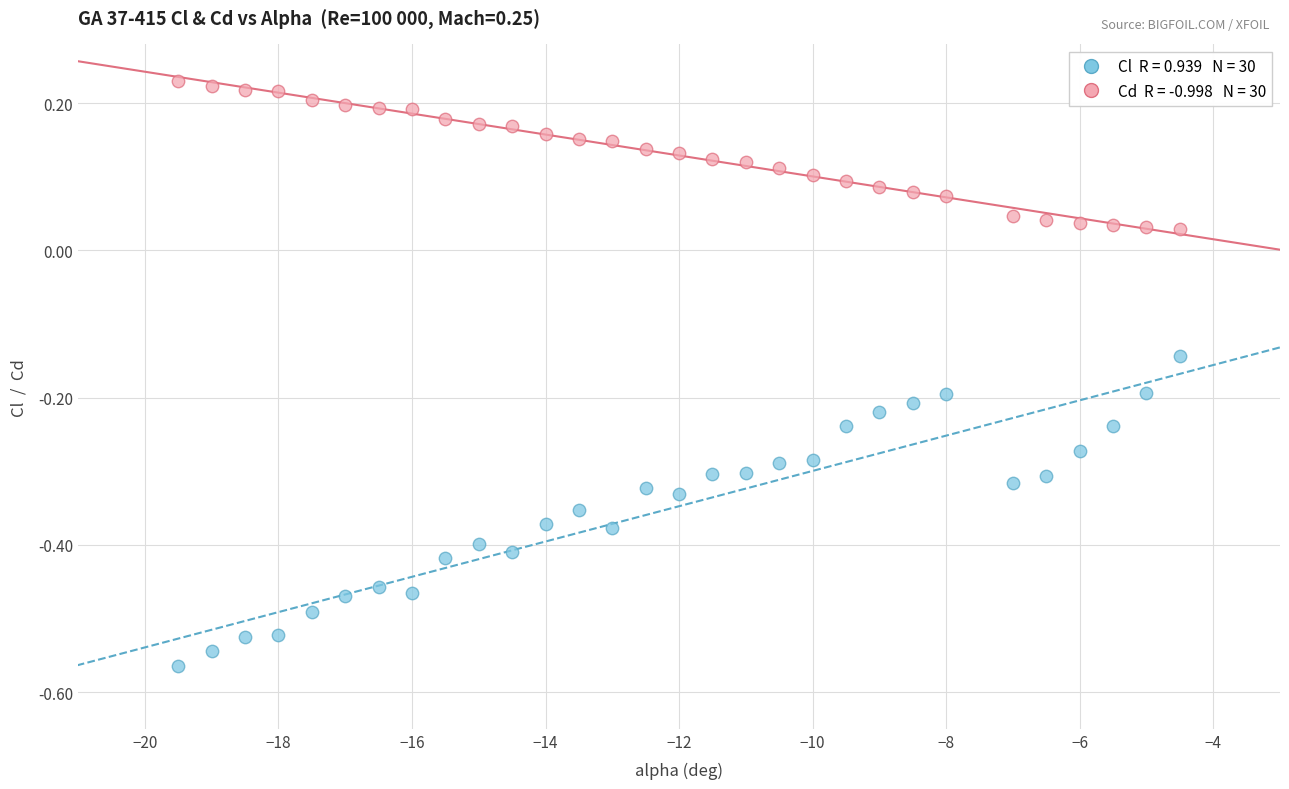

Across all data points, what is the range of X values (max minus min)?

15.0